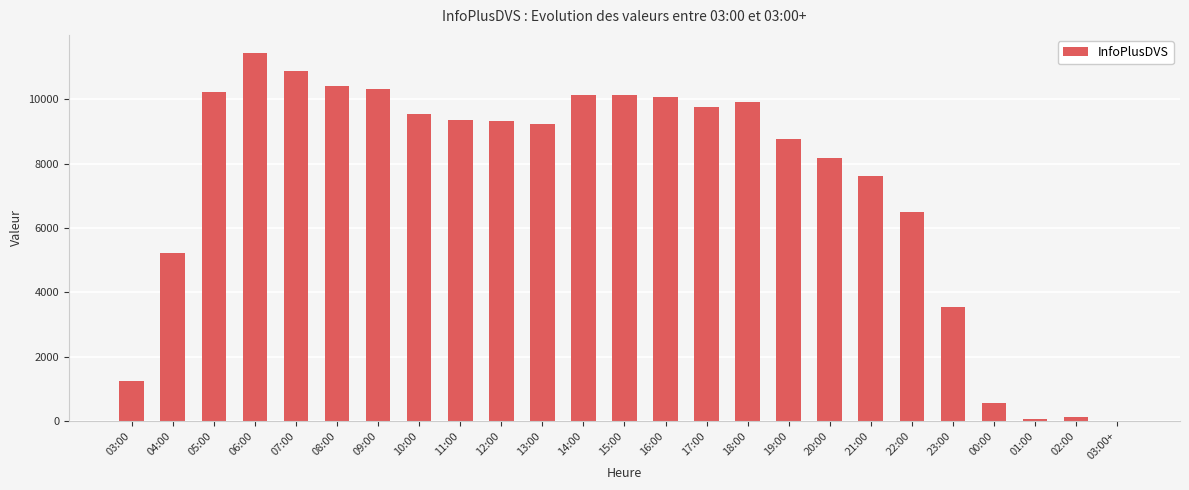

The value at 00:00 is 555. True or false?

True